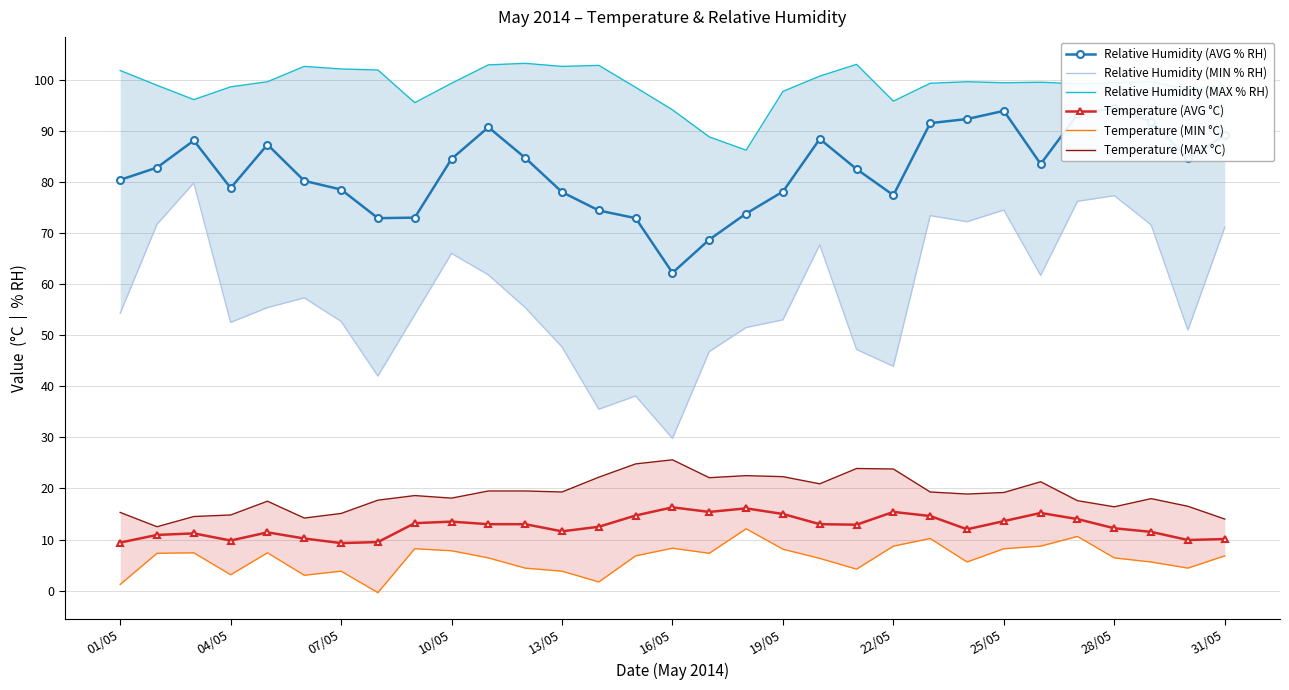

True or false: Temperature (MIN °C) and Relative Humidity (MAX % RH) intersect in this chart.

False